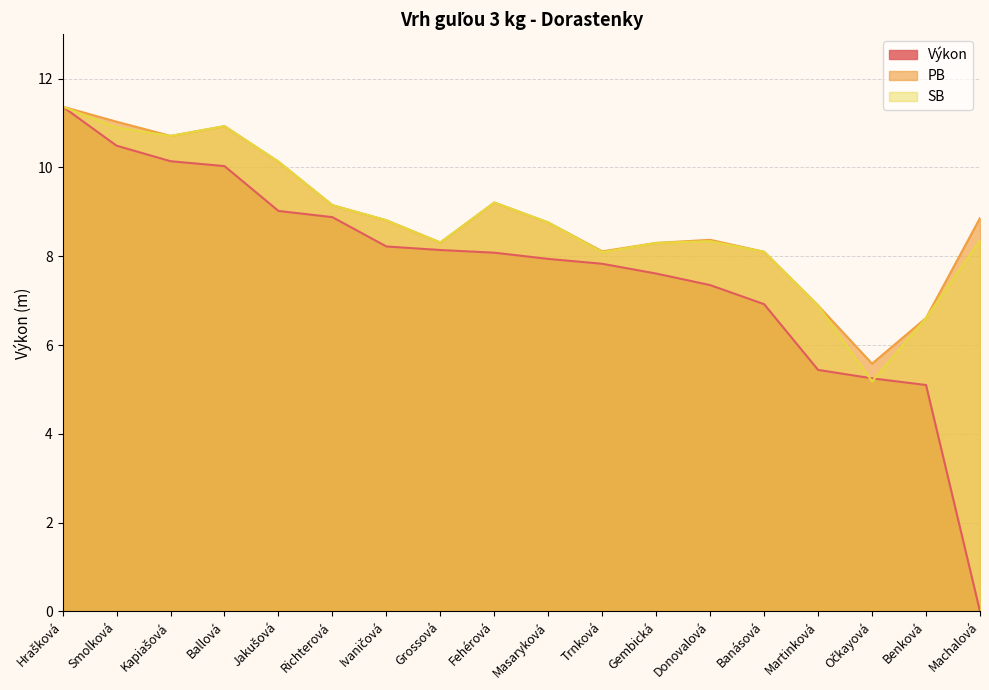

What is the spread (max minus min) of values at Gembická?

0.7